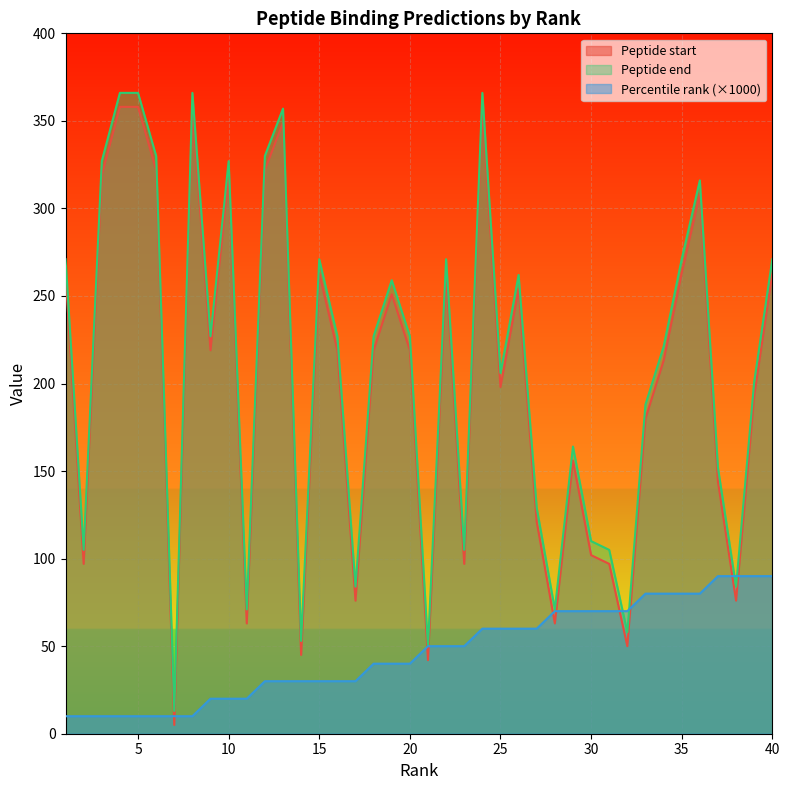

At which label is Peptide start closest to 181?

33